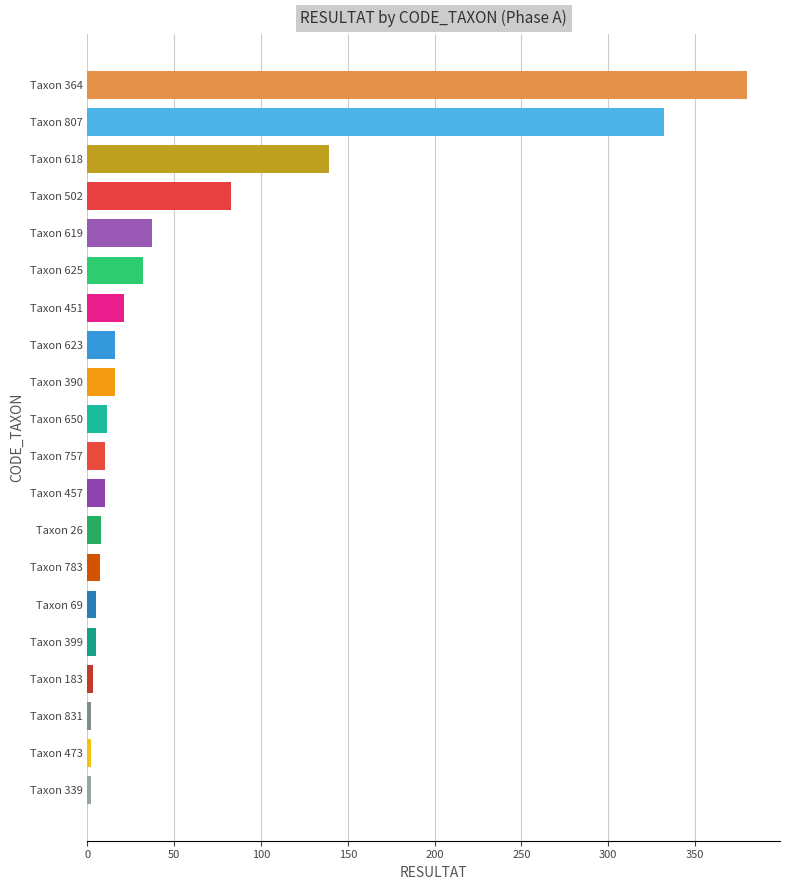

Rank the categories by RESULTAT value from lowest to highest.

339, 473, 831, 183, 69, 399, 783, 26, 457, 757, 650, 390, 623, 451, 625, 619, 502, 618, 807, 364